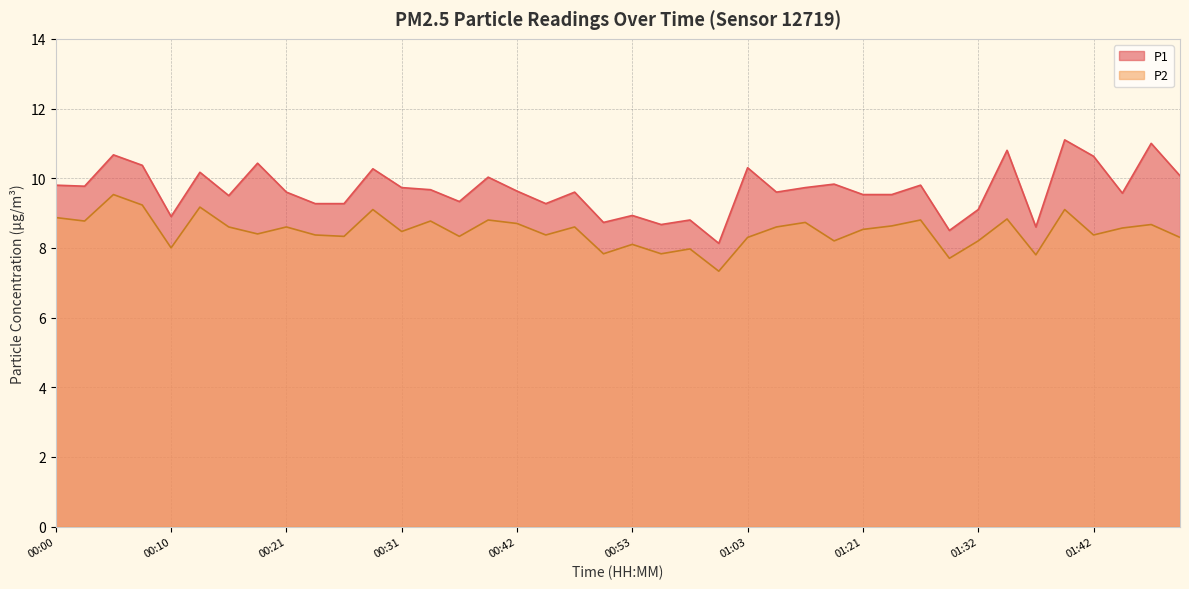

Where is the first local minimum for P1?

00:02